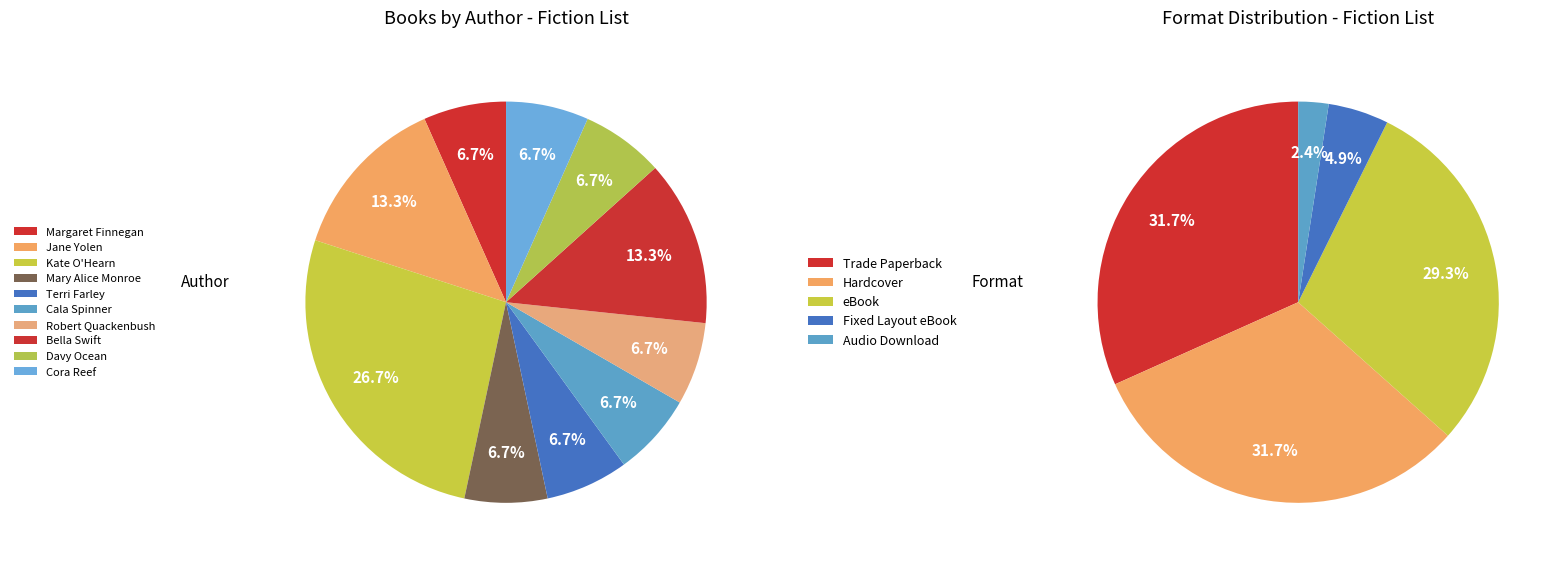

What portion of the pie excludes Jane Yolen?

86.7%